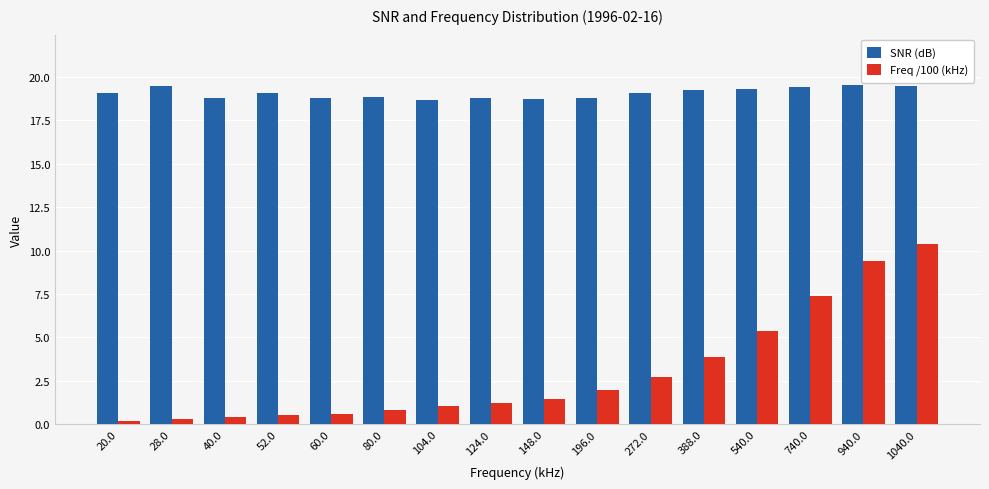

At which label is Freq /100 (kHz) closest to 5?

540.0